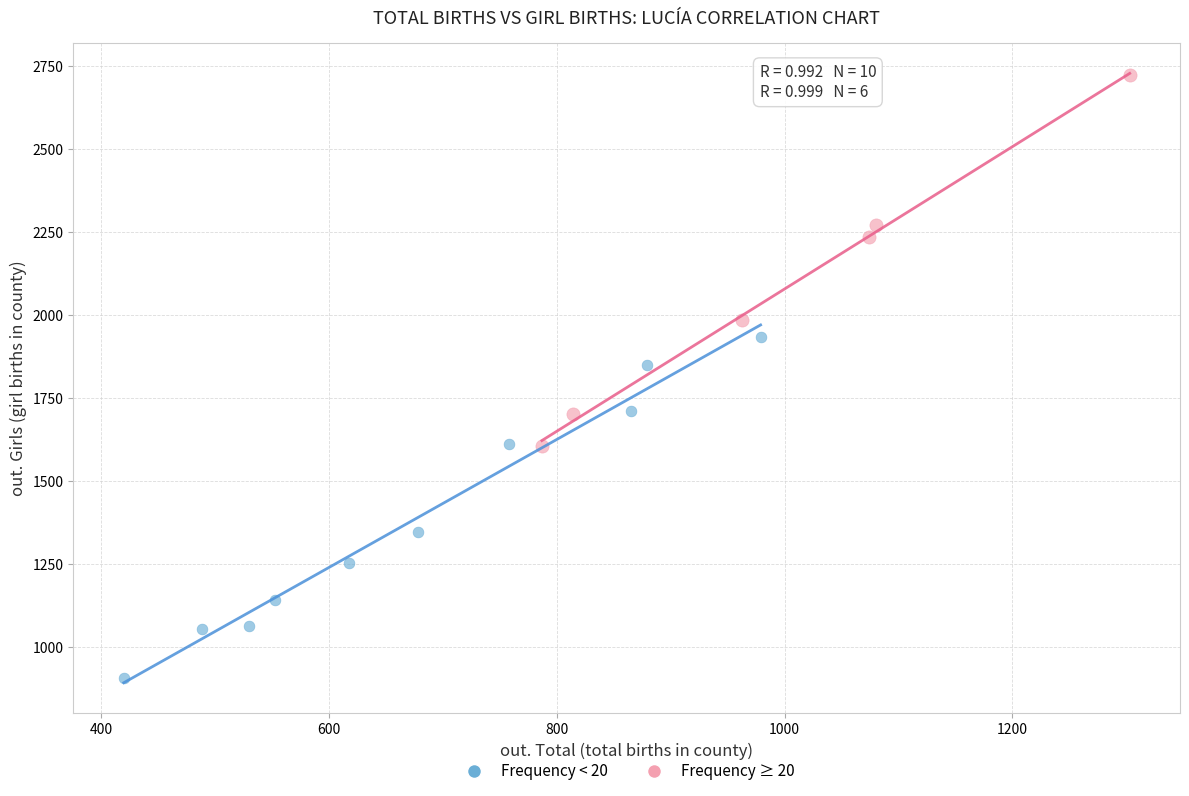

What are all the series names shown in the legend?

Frequency < 20, Frequency ≥ 20